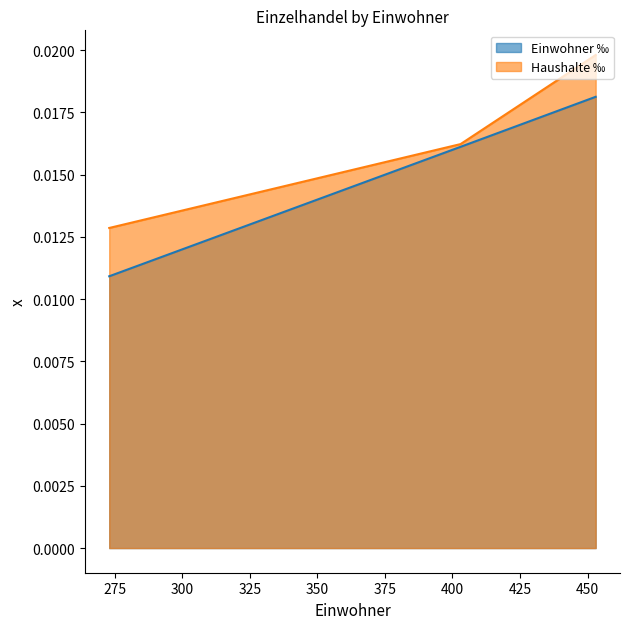

Rank the categories by Einwohner ‰ value from lowest to highest.

273, 403, 453